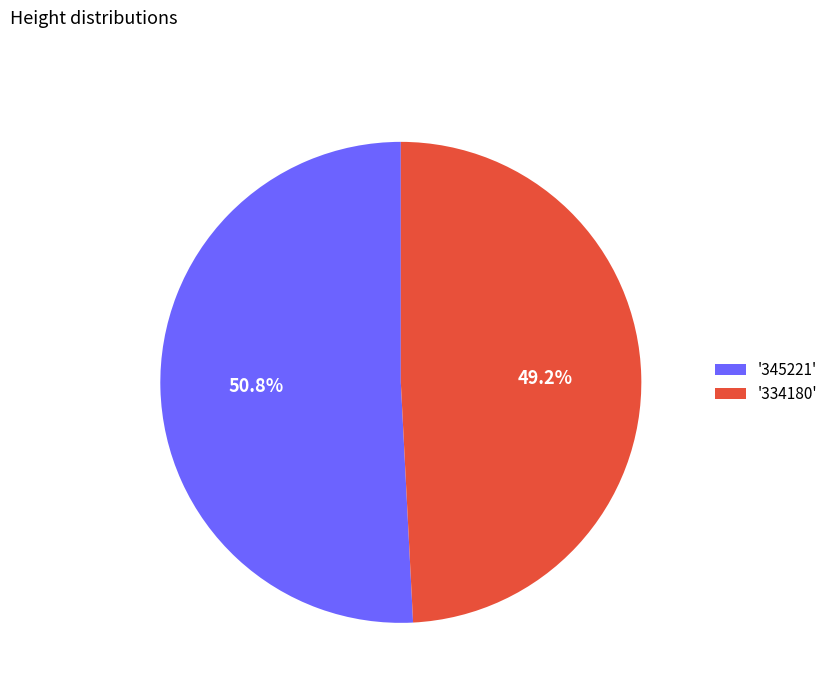

What is the total percentage of '345221' and '334180'?

100.0%